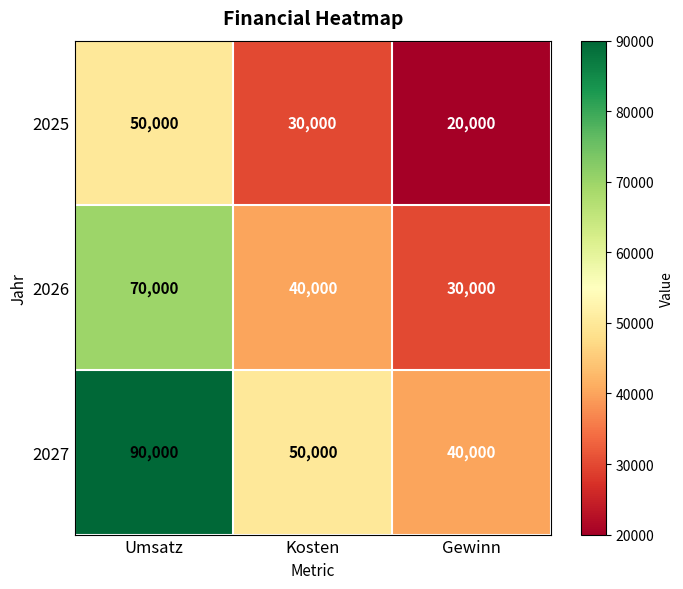

Count the number of data series in this chart.

3